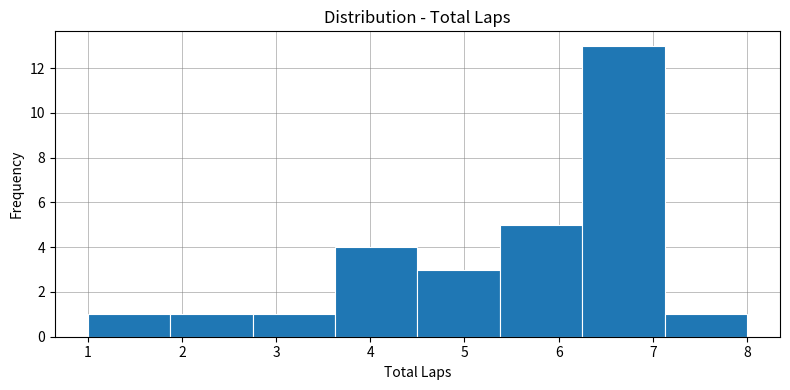

How tall is the bar that spans 5.4 to 6.3 on the x-axis? Neither the bar edges nor the heights are printed on the chart, so give them approximately, as read against the axes.

5